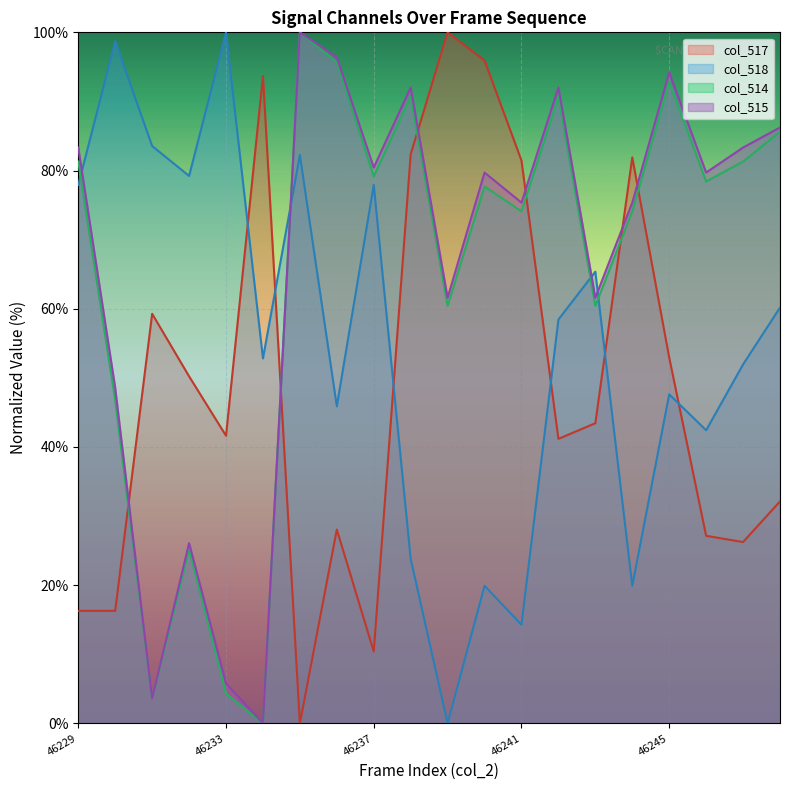

How many times do col_517 and col_515 cross each other?

6